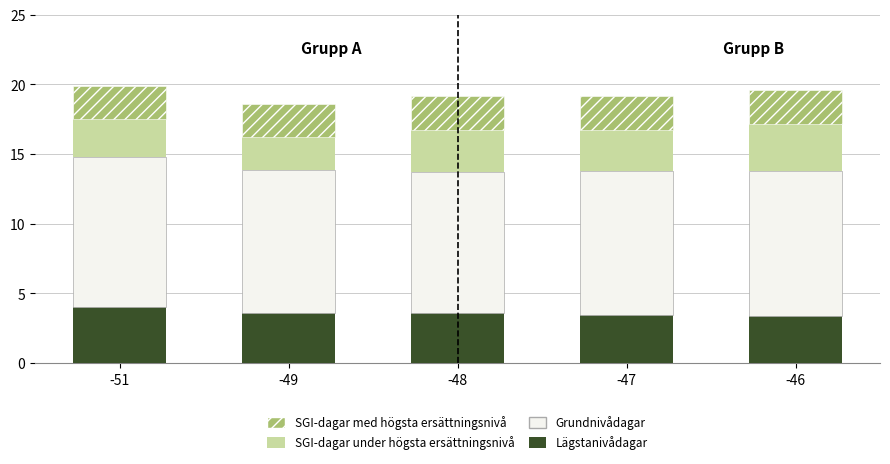

What is the total value across all series at -51?

19.9